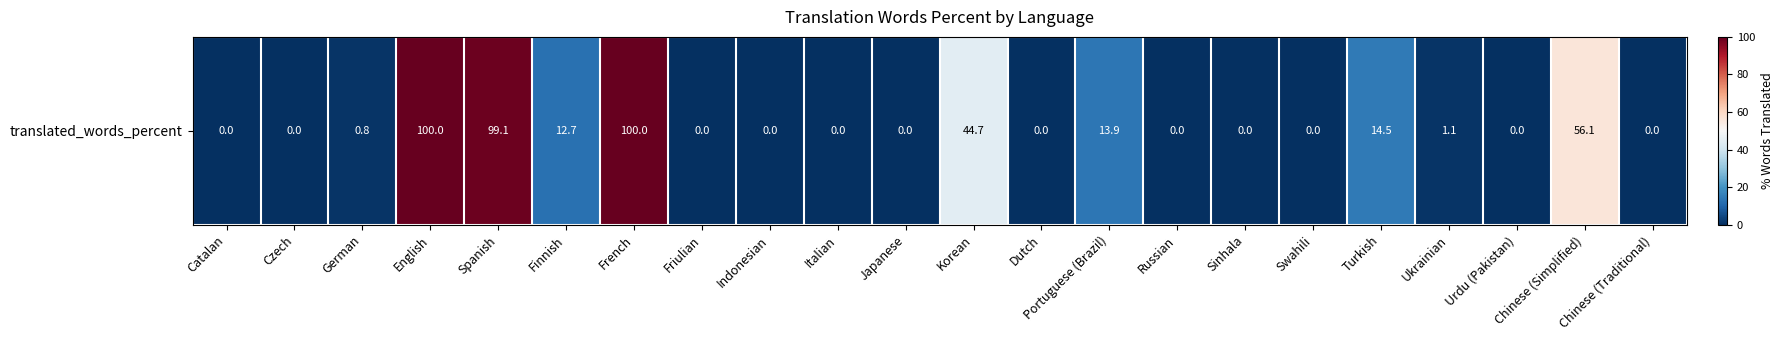

Is it true that the value at Swahili is 0.0?

True